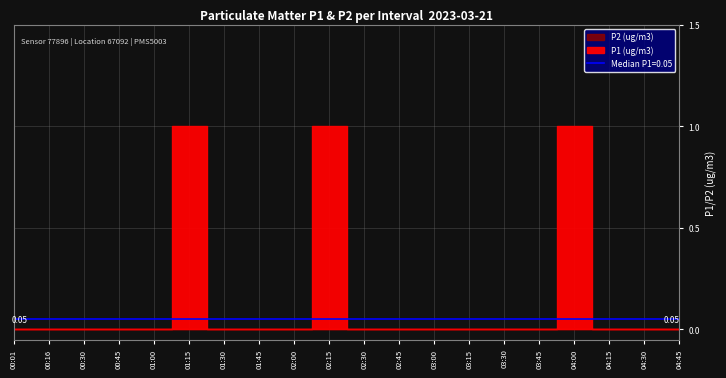

At which category is the sum across all series the highest?

01:15